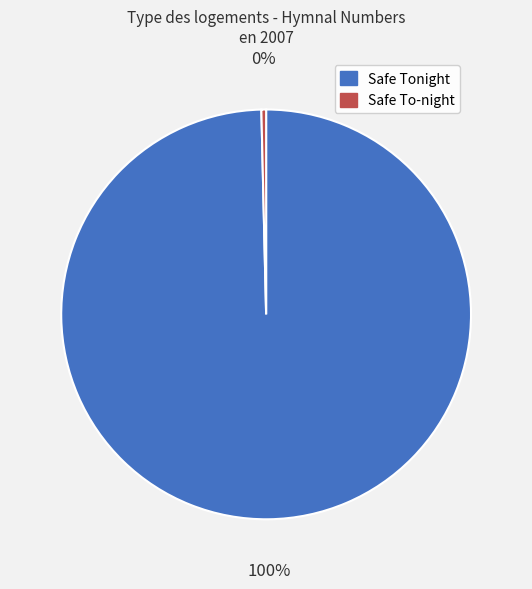

Which slice is the smallest?

Safe To-night